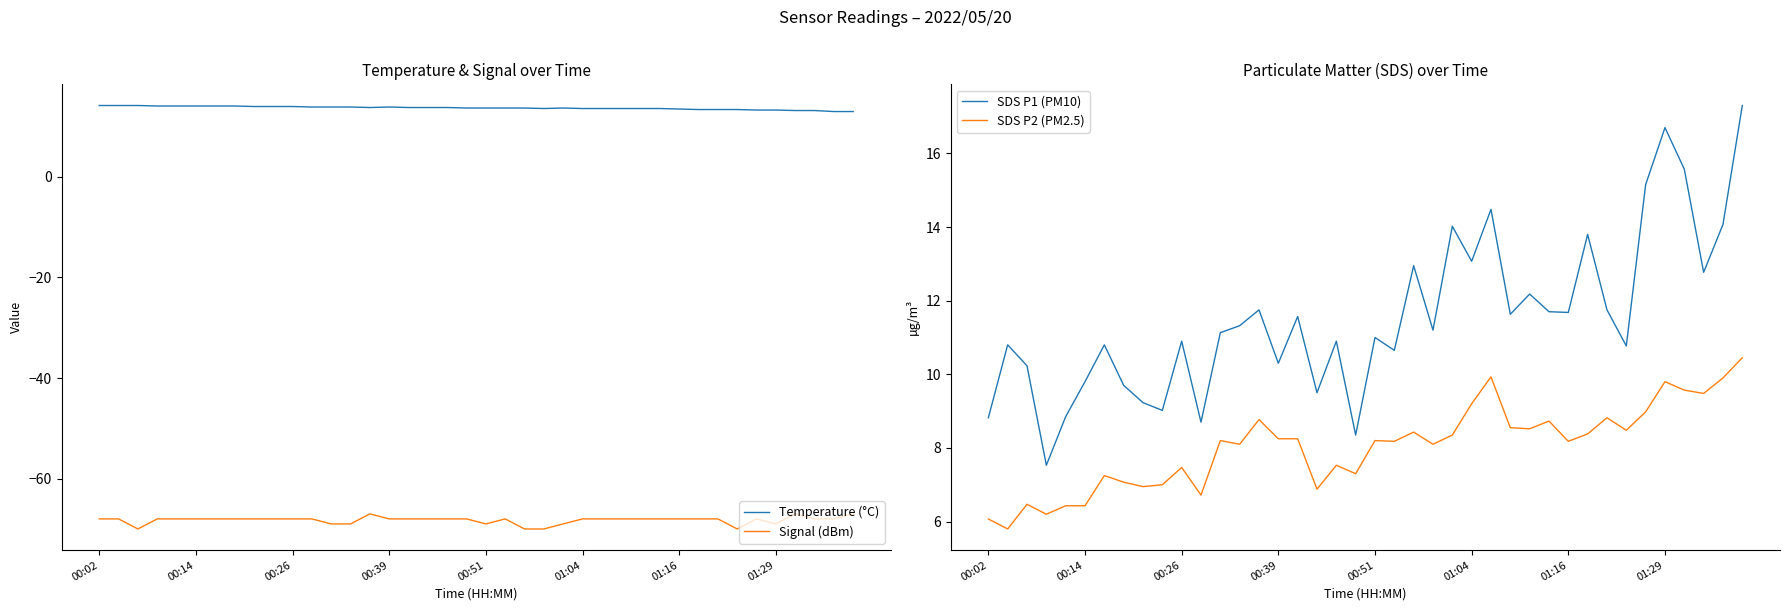

Is it true that Temperature (°C) equals 14.1 at 00:14?

True